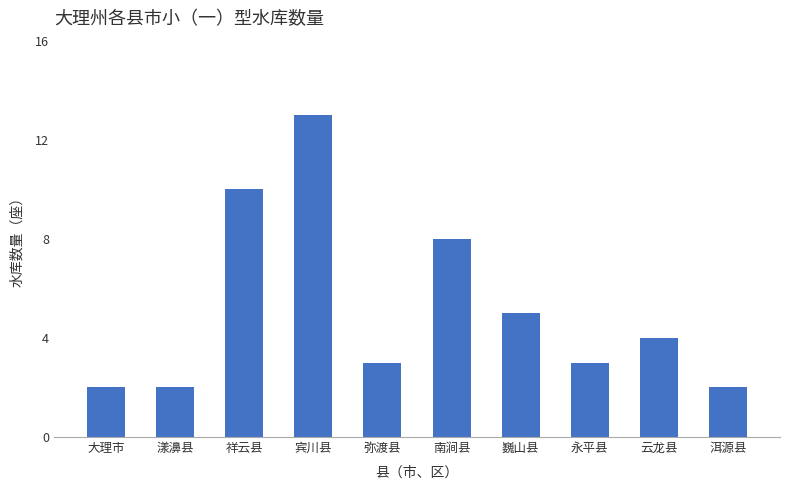

The value at 南涧县 is 8. True or false?

True